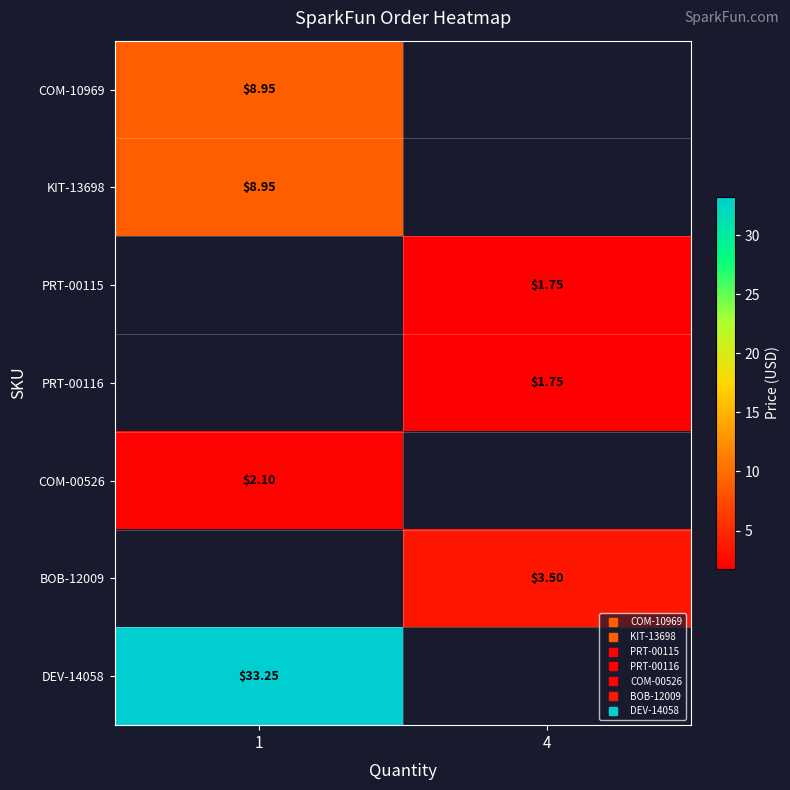

At how many categories does at least one series exceed 28?

1